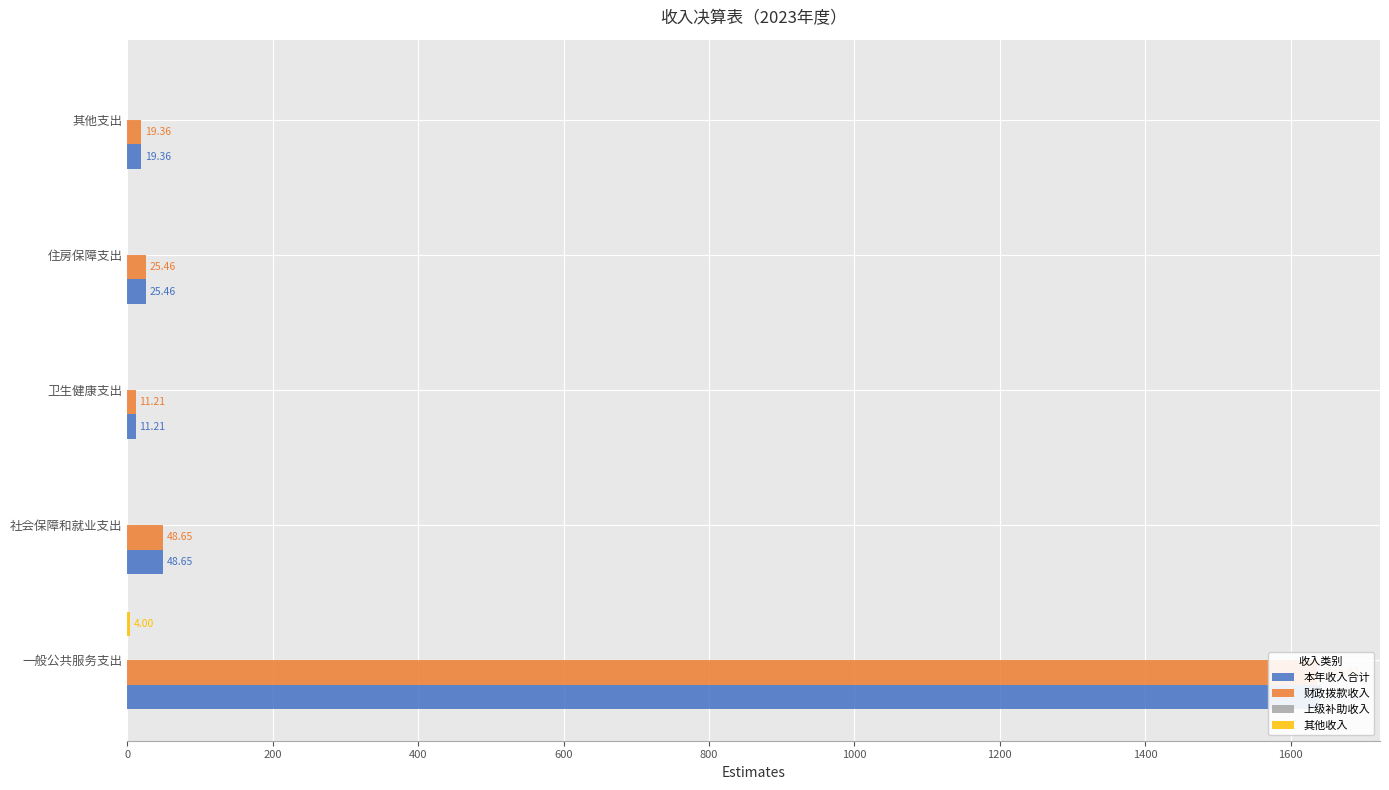

What is the value of the 财政拨款收入 bar at the 2nd from the left?

48.6